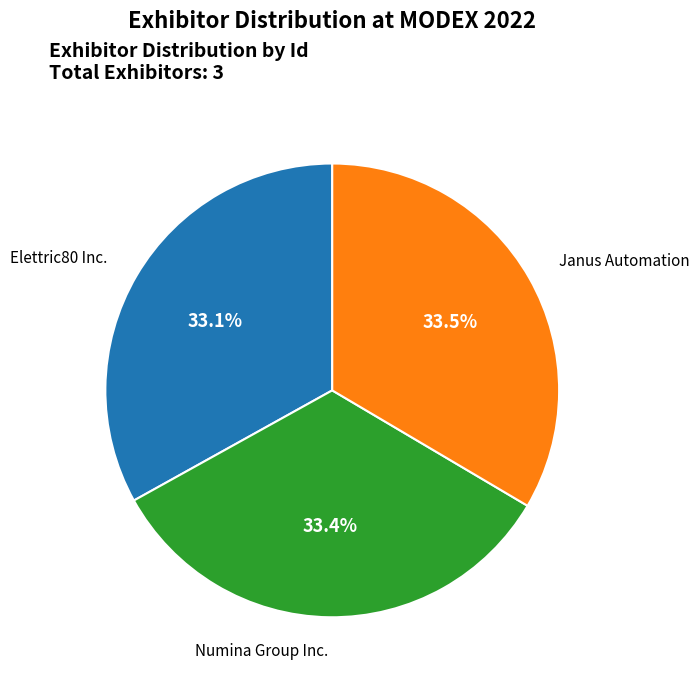

Approximately how many times larger is the value at Janus Automation compared to Numina Group Inc.?

1.0